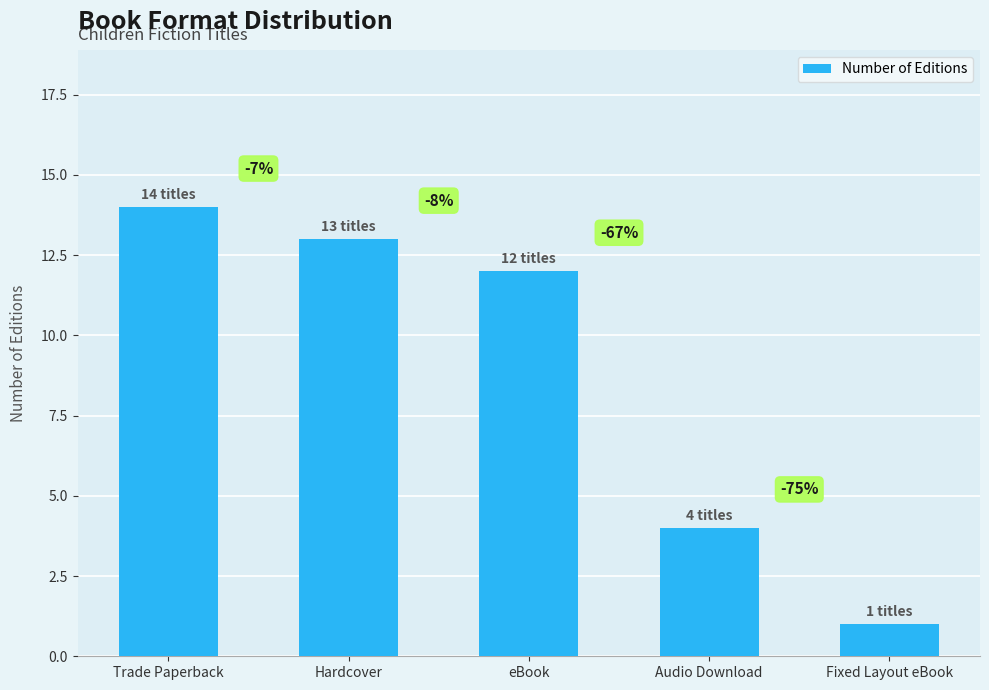

What is the smallest value displayed?

1